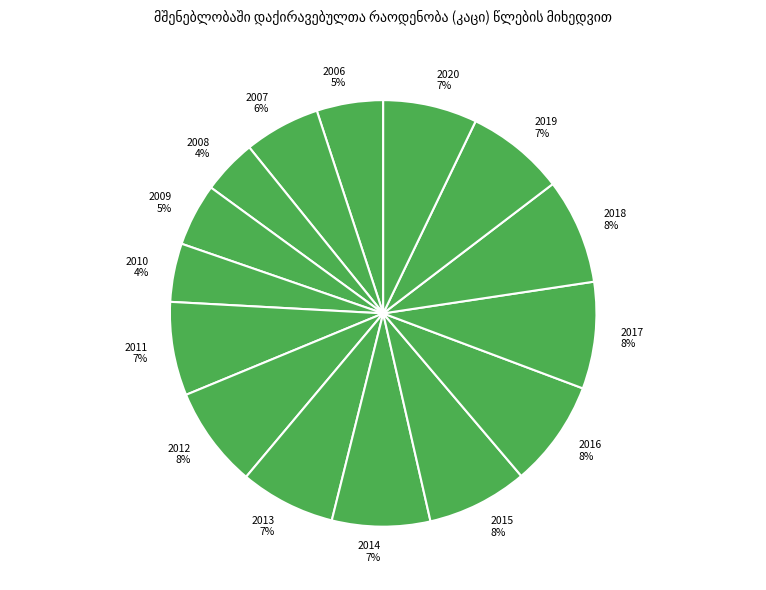

True or false: 2019 accounts for 1% of the total.

False